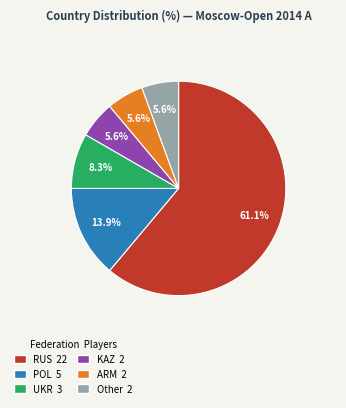

Does any single category account for the majority?

Yes